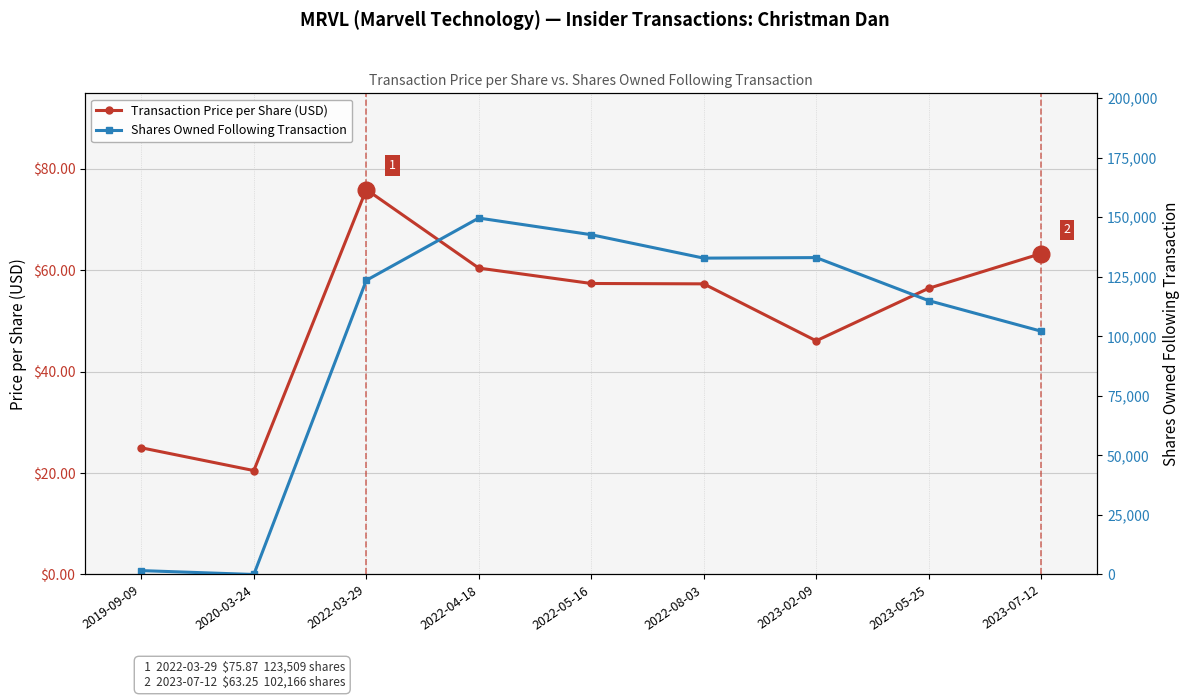

How many positive values does the Shares Owned Following Transaction series have?

8